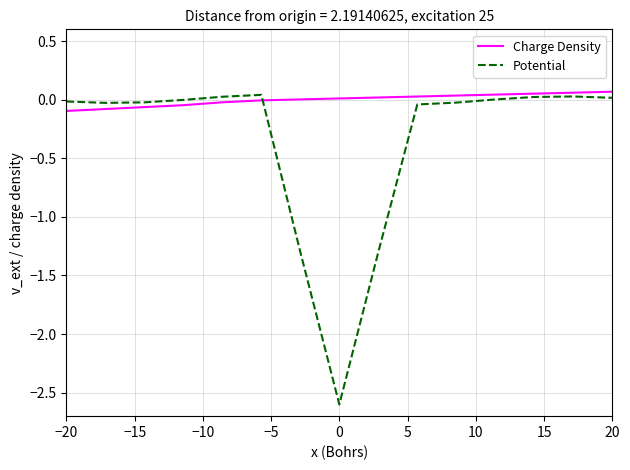

What is the lowest value of the Potential series?

-2.6